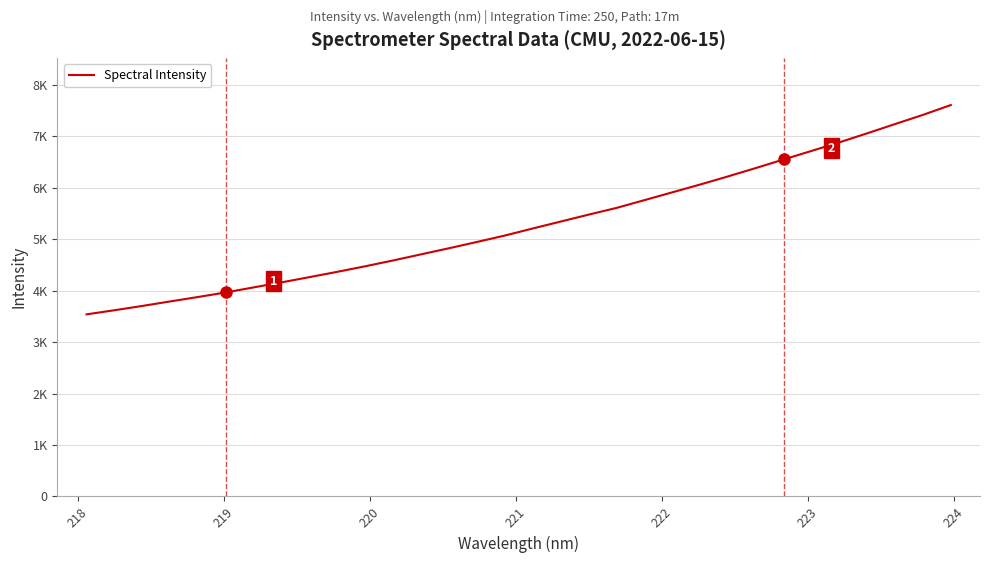

Is this an area chart (filled region under the line)?

No